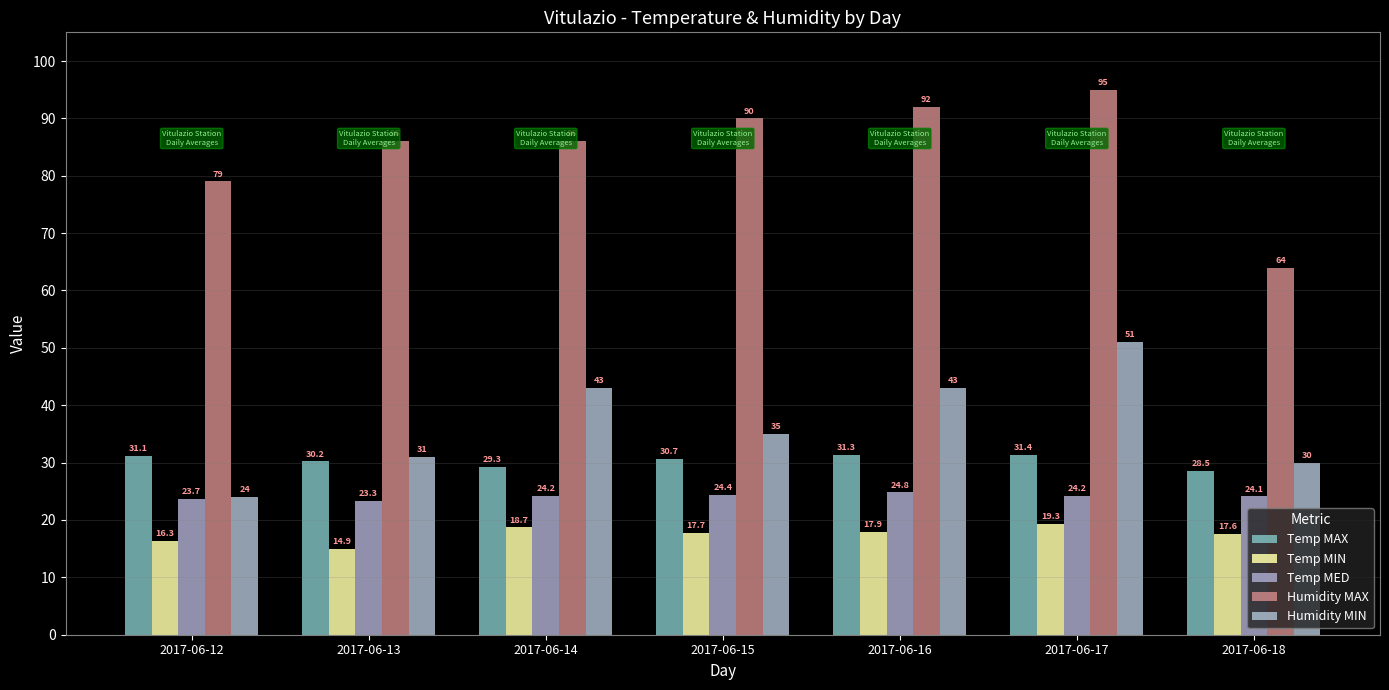

What is the value of the Humidity MAX bar at the 6th from the left?

95.0